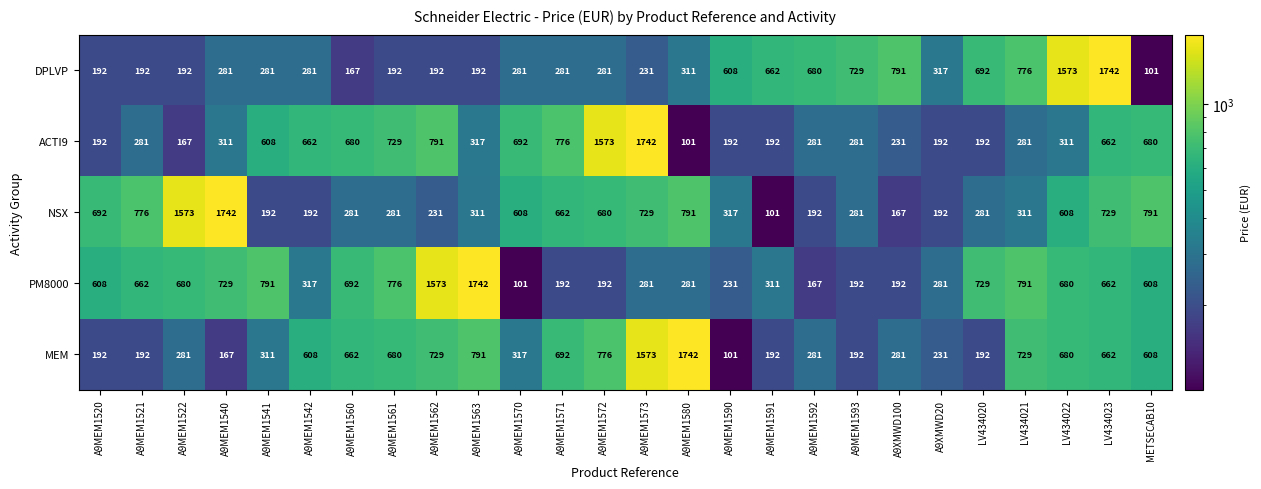

What is the difference between the highest and lowest values at A9XMWD20?

125